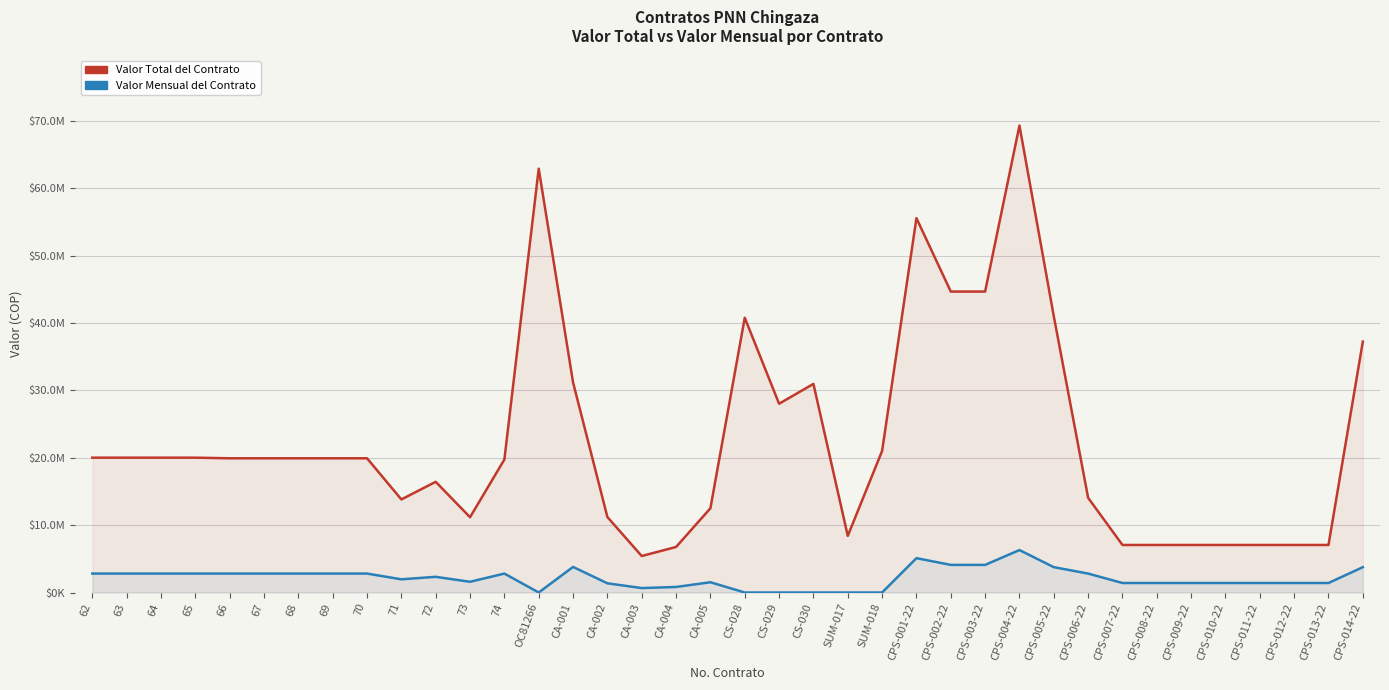

Between CA-001 and CPS-002-22, which series saw the biggest shift?

Valor Total del Contrato